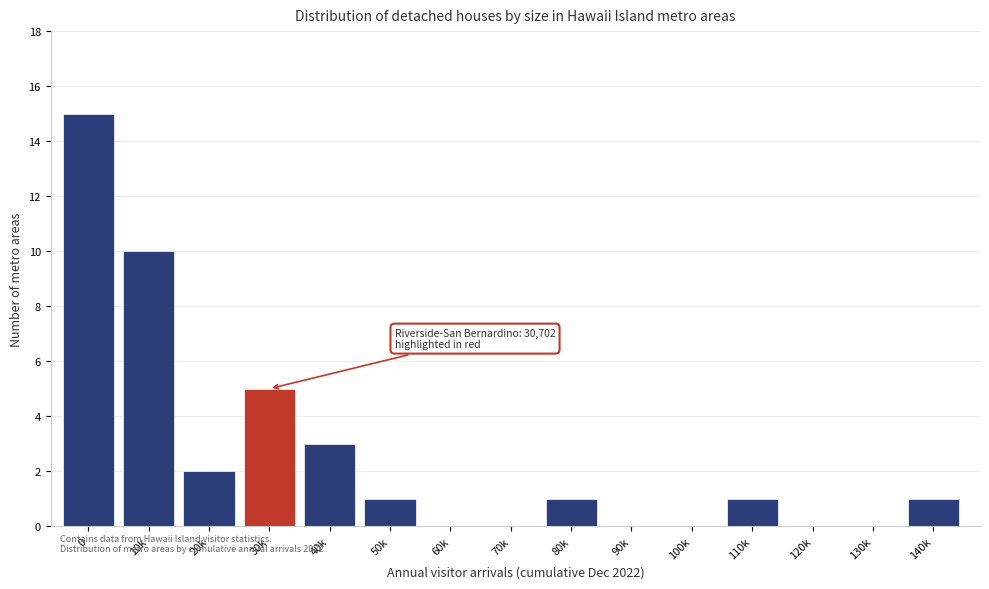

Reading left to right, what are all the values shown in this chart?

0=15	10k=10	20k=2	30k=5	40k=3	50k=1	60k=0	70k=0	80k=1	90k=0	100k=0	110k=1	120k=0	130k=0	140k=1